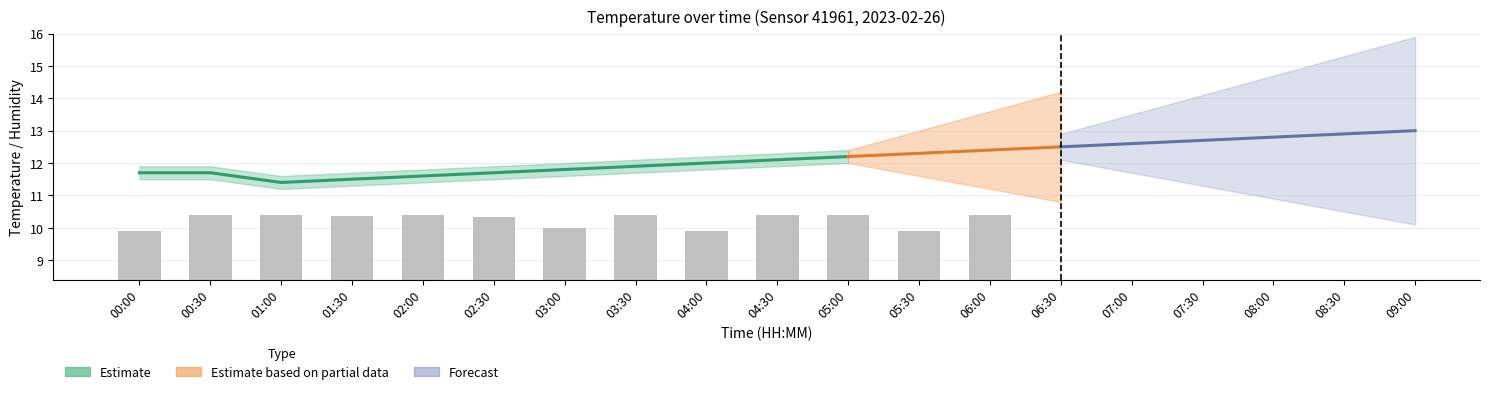

Is it true that the value at 04:30 is 3.9?

False